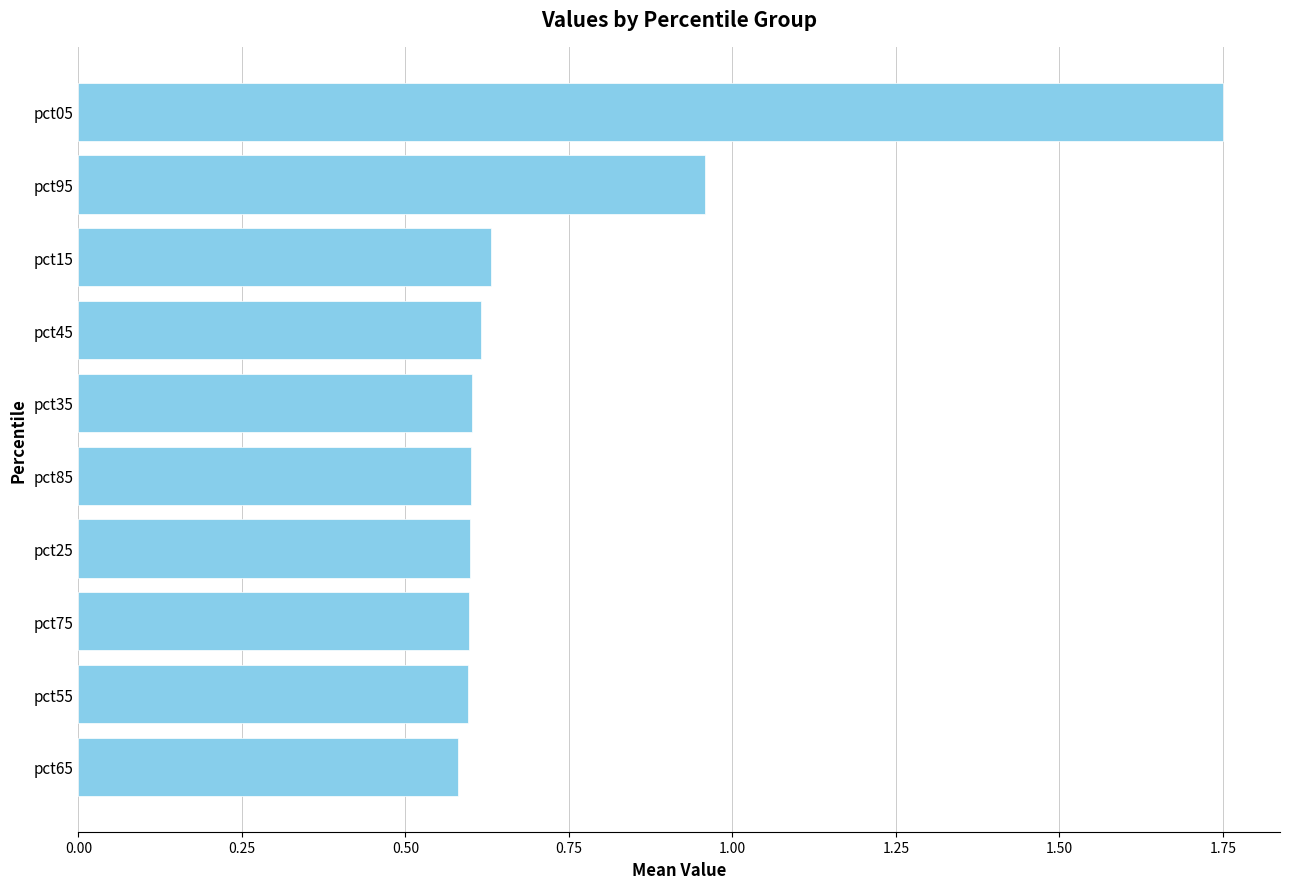

At which category does the chart reach its peak across all series?

pct05